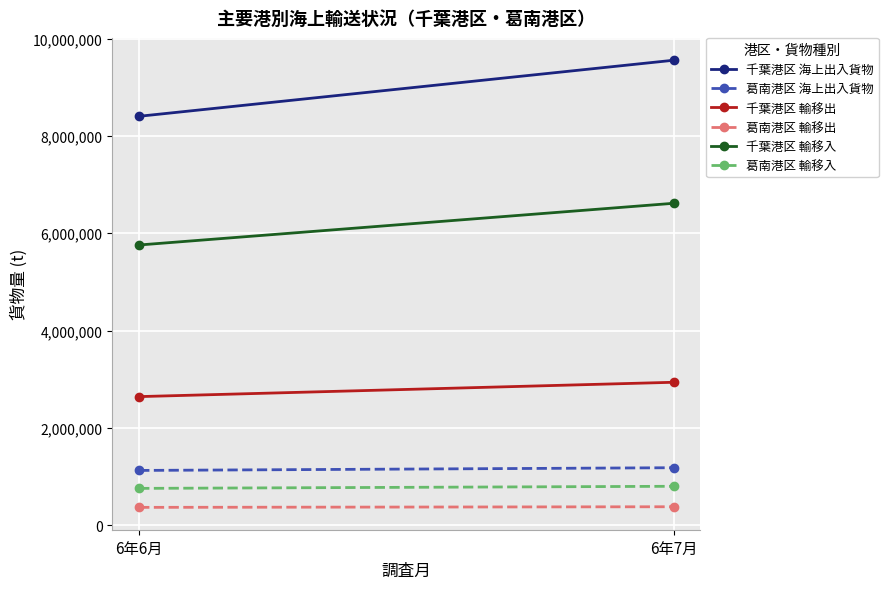

At which label does 千葉港区 輸移入 reach its peak?

6年7月